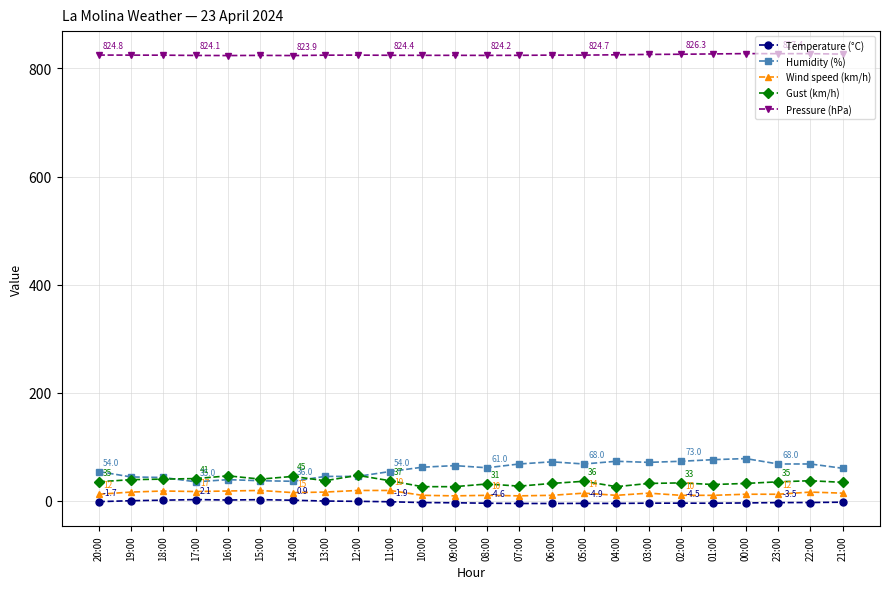

True or false: Pressure (hPa) has more than 0 interior local peaks.

True